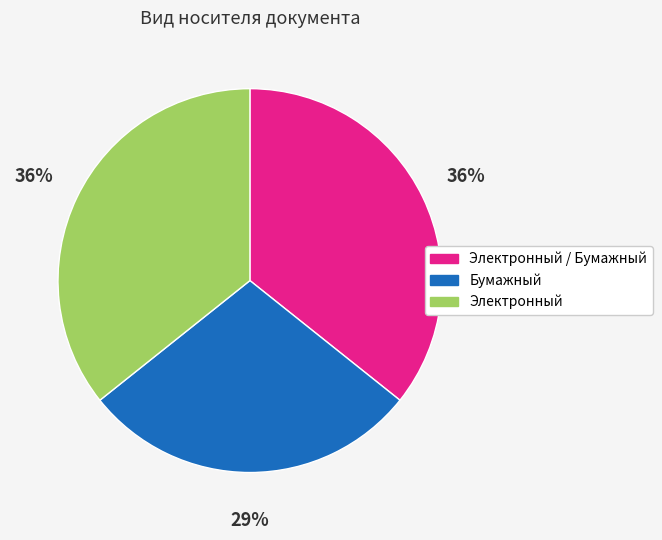

How many slices are in this pie chart?

3